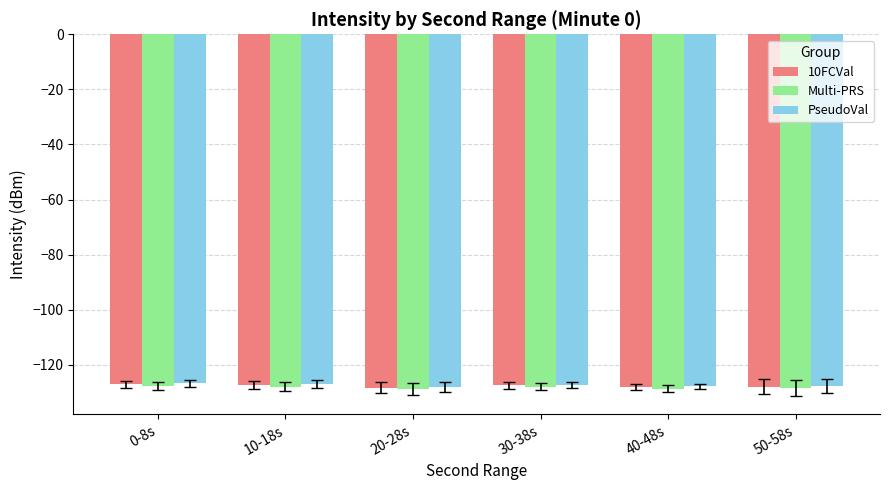

What is the average value of the 10FCVal series?

-127.7